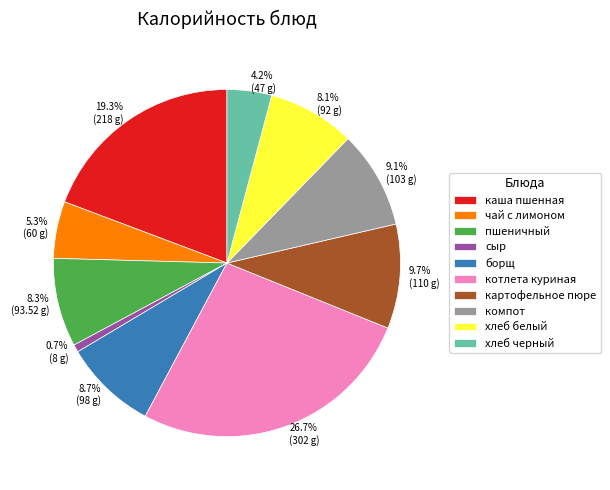

Approximately how many times larger is the value at чай с лимоном compared to хлеб белый?

0.7